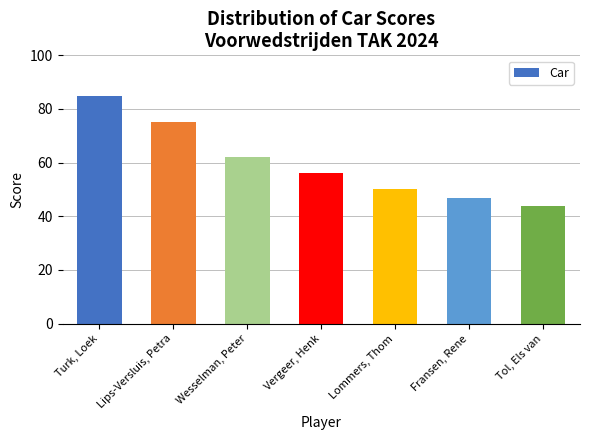

Where does the data first go above 56?

Turk, Loek